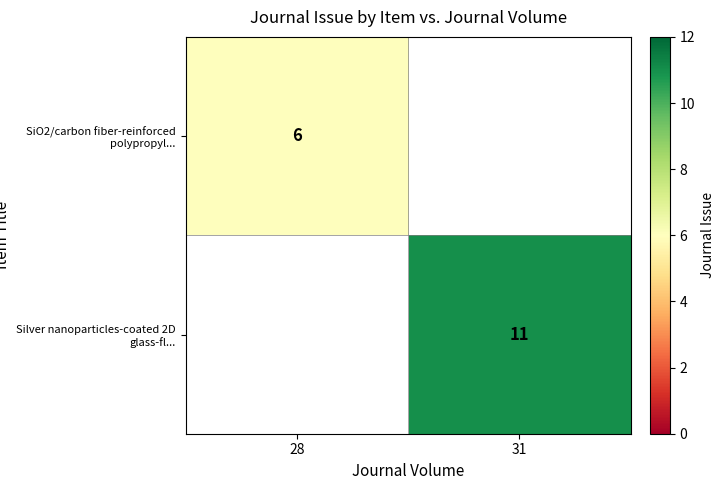

Is it true that Silver nanoparticles-coated 2D glass-fl... equals 11 at 31?

True